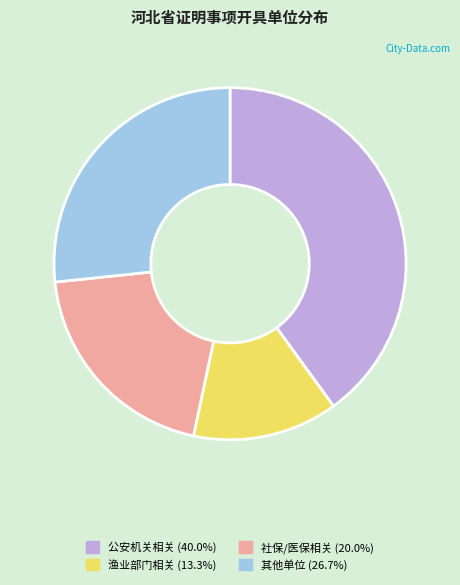

Is there any slice that represents more than half of the pie?

No